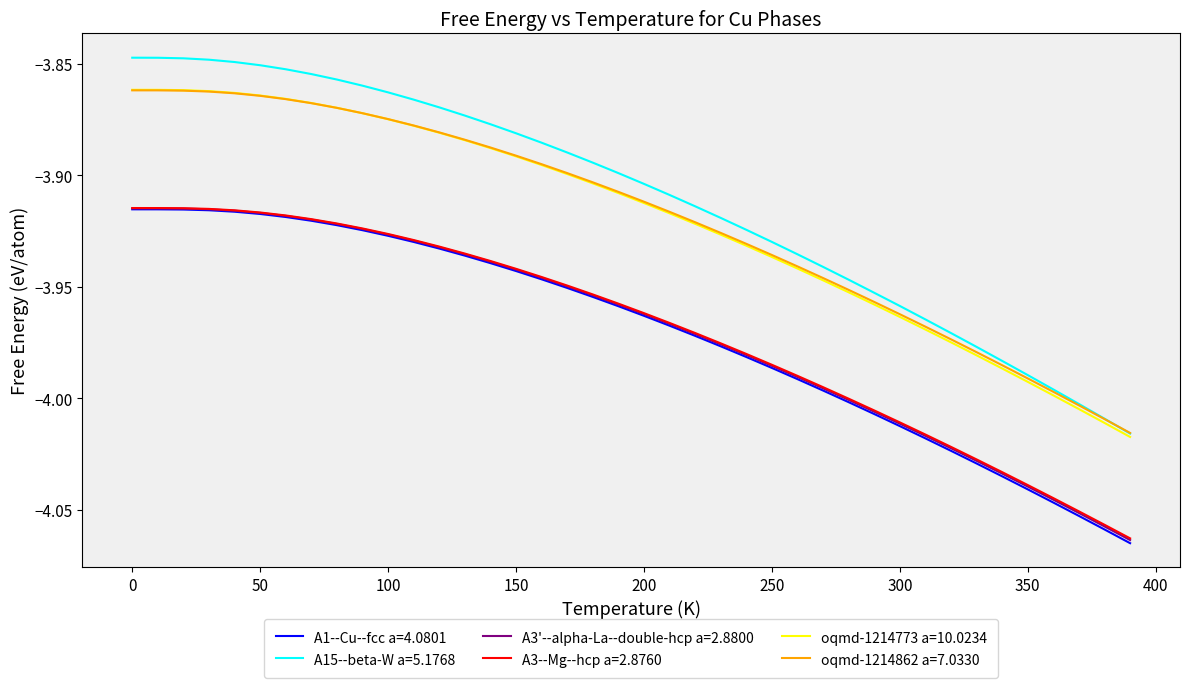

Which series has the widest spread of values?

A15--beta-W a=5.1768